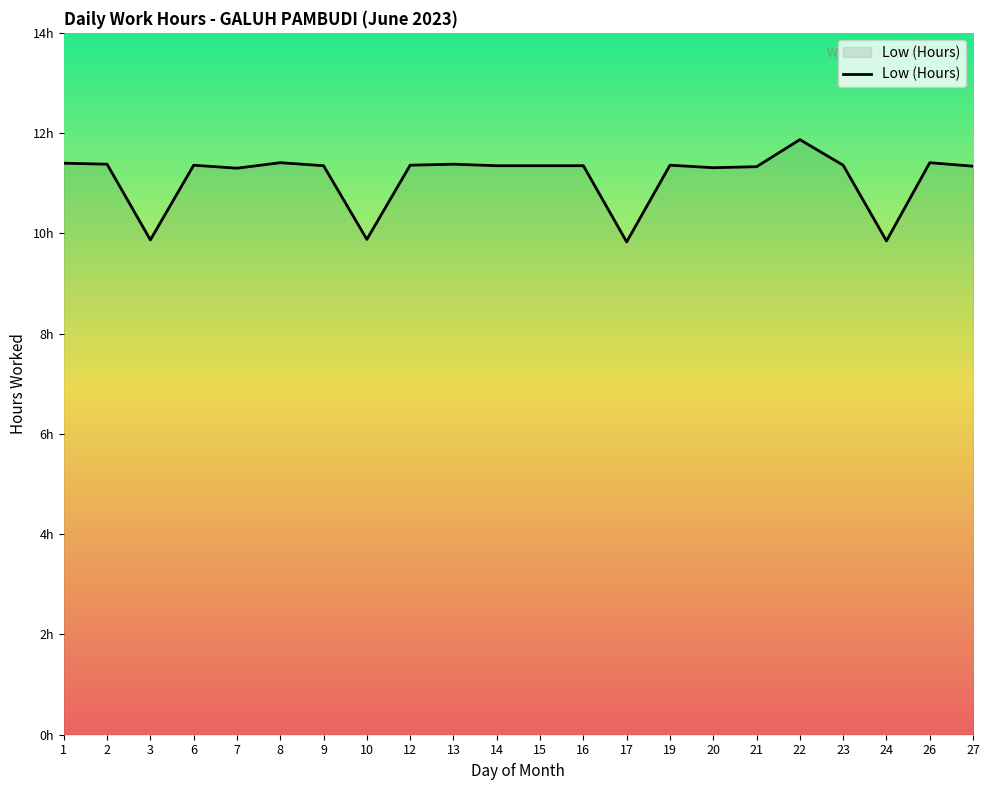

What is the difference between the values at 24 and 12?

1.5